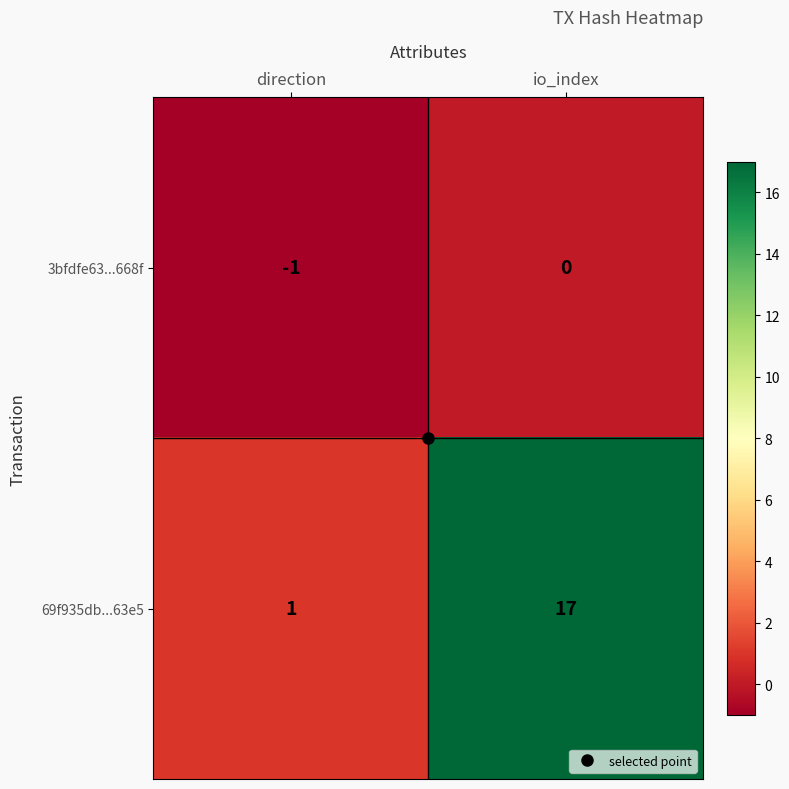

How many data points in 3bfdfe63...668f are less than 0?

1